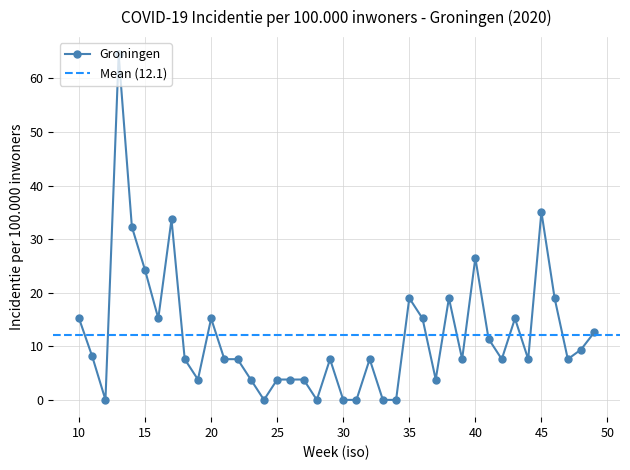

List the labels in order of value, smallest first.

12, 24, 28, 30, 31, 33, 34, 19, 23, 25, 26, 27, 37, 18, 21, 22, 29, 32, 39, 42, 44, 47, 11, 48, 41, 49, 10, 16, 20, 36, 43, 35, 38, 46, 15, 40, 14, 17, 45, 13